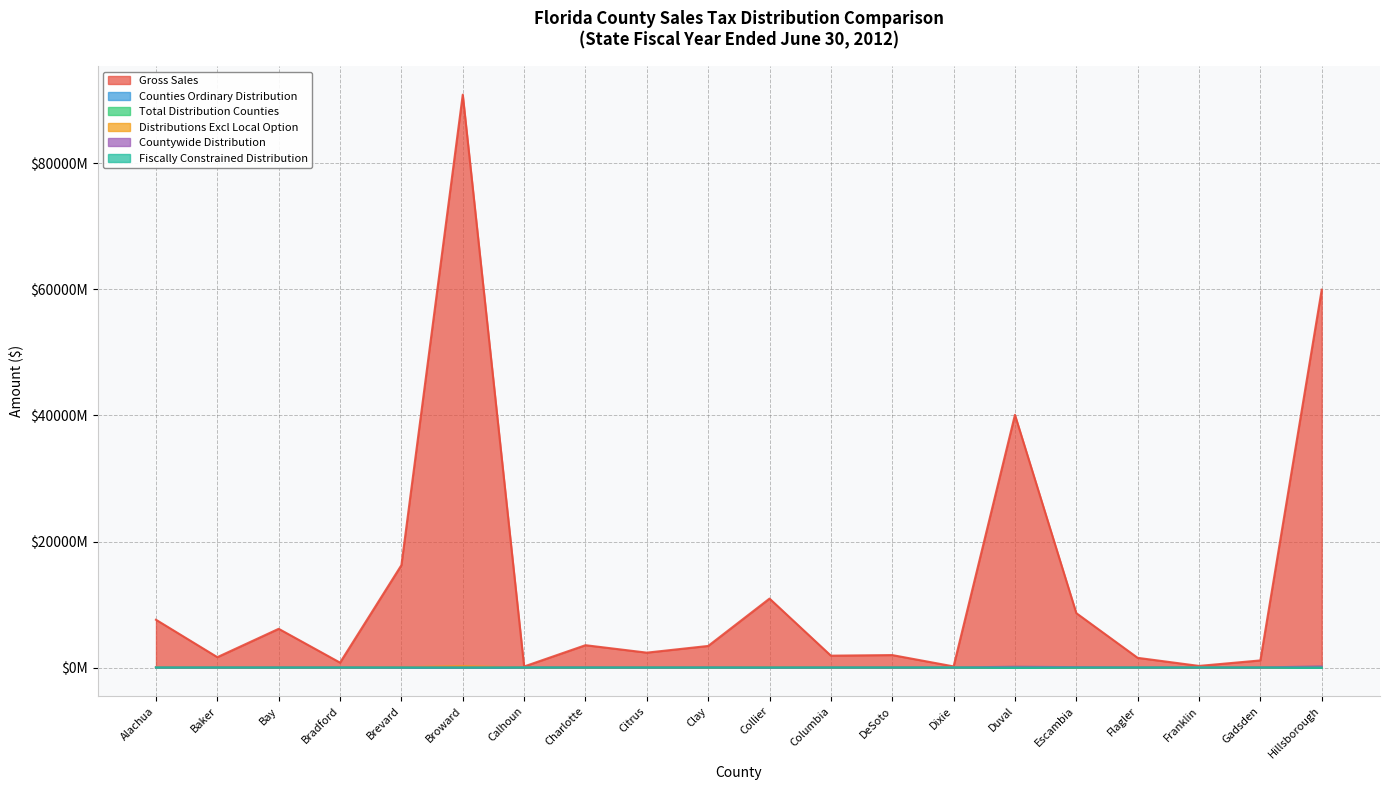

What is the difference between the maximum and minimum values in the Fiscally Constrained Distribution series?

715444.9